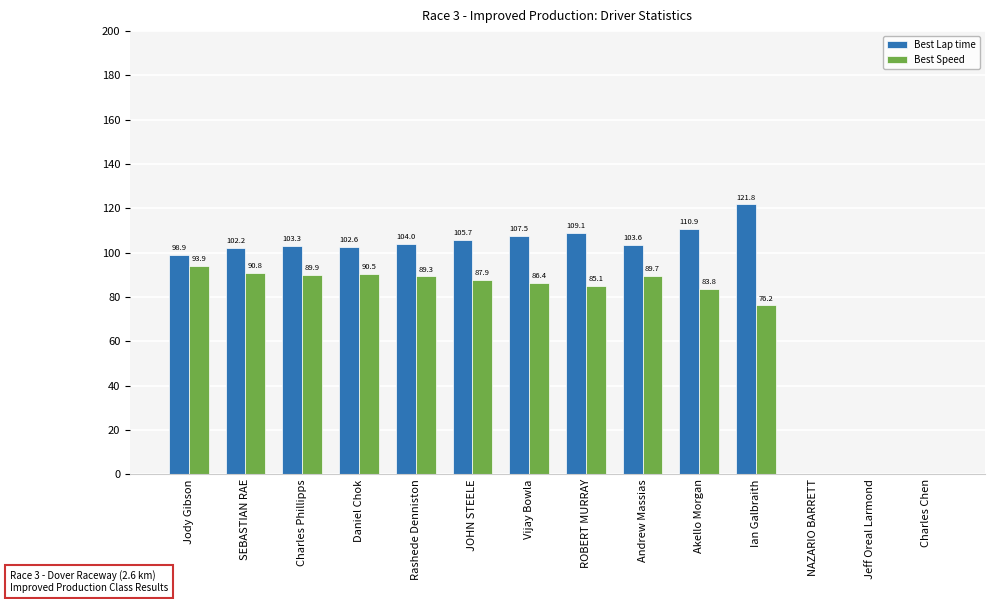

What is the sum of all Best Lap time values?

1169.6